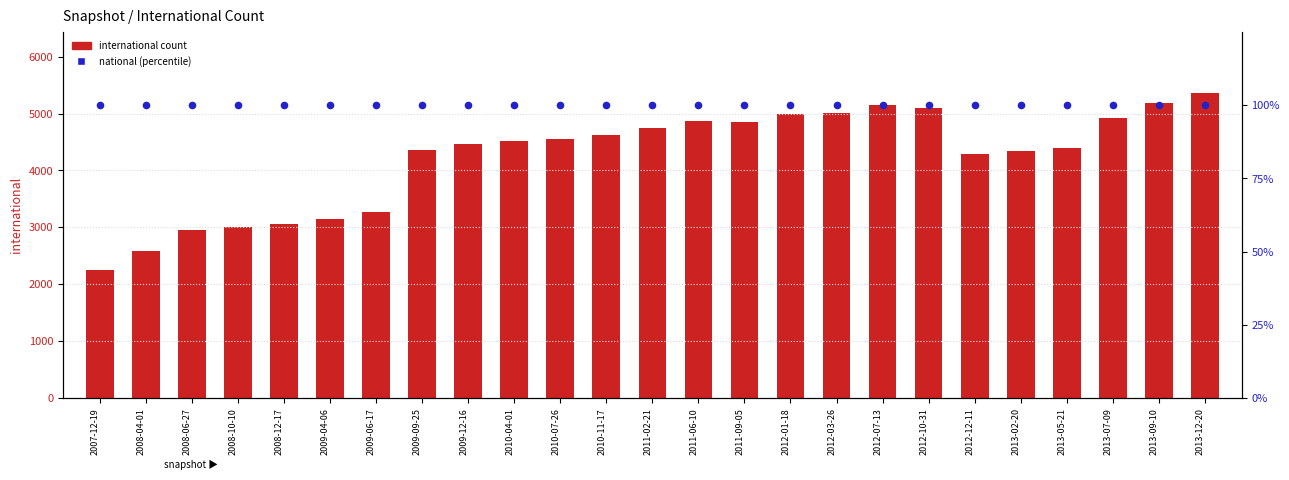

Is the value of national % at 2009-12-16 greater than the value of international count at 2007-12-19?

No